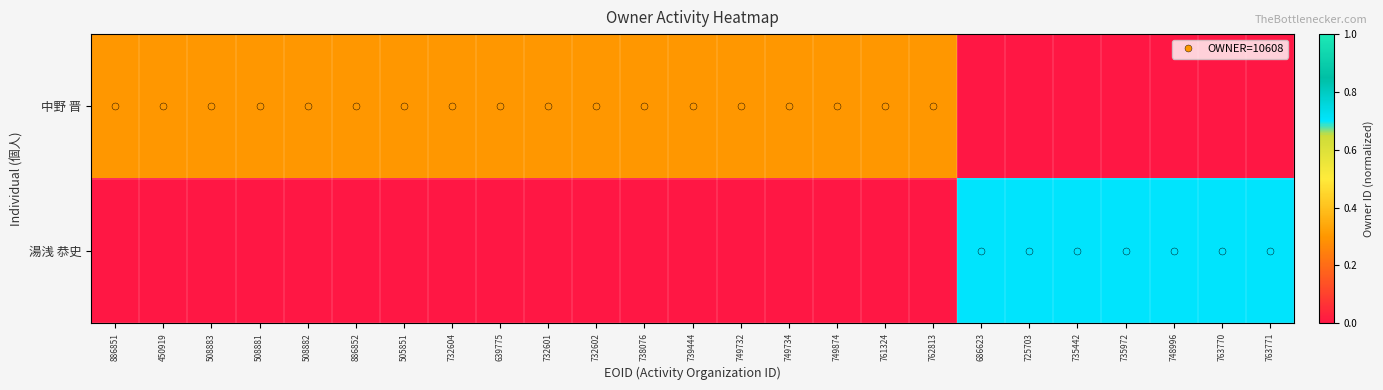

Which has a higher value, 886851 or 725703?

886851